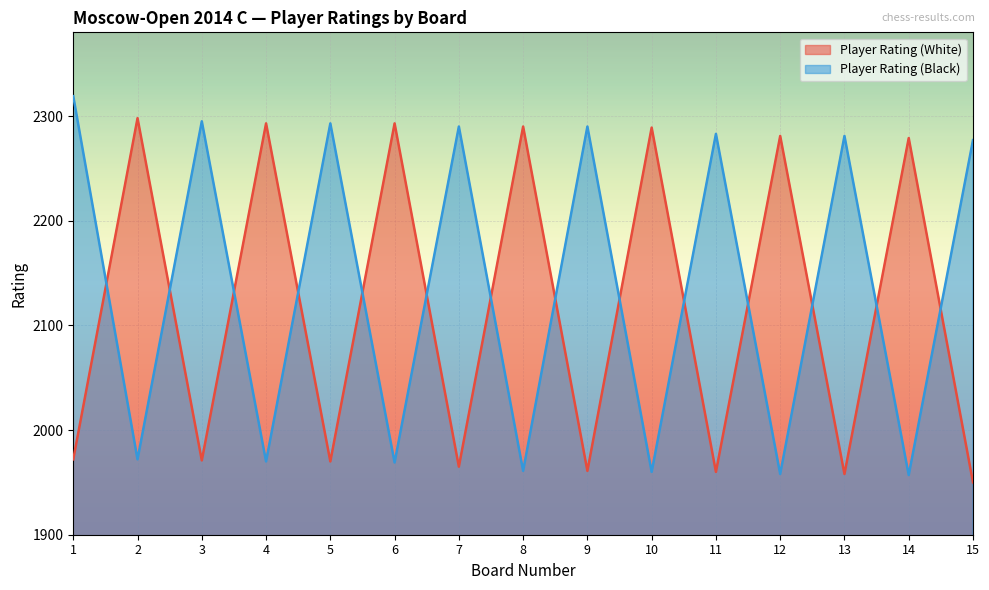

Is it true that Player Rating (White) equals 877 at 10?

False